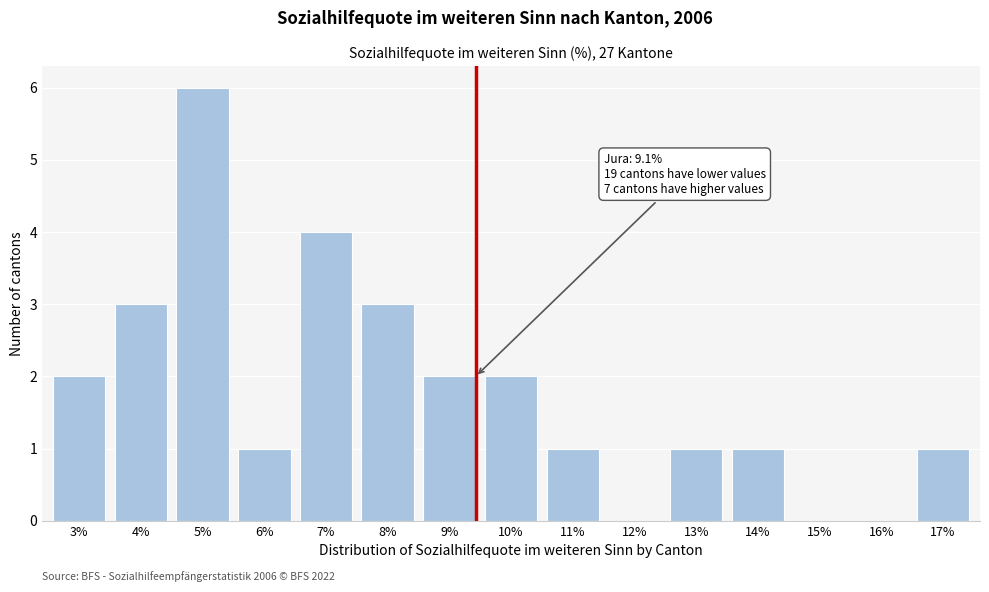

Reading left to right, what are all the values shown in this chart?

3%=2	4%=3	5%=6	6%=1	7%=4	8%=3	9%=2	10%=2	11%=1	12%=0	13%=1	14%=1	15%=0	16%=0	17%=1